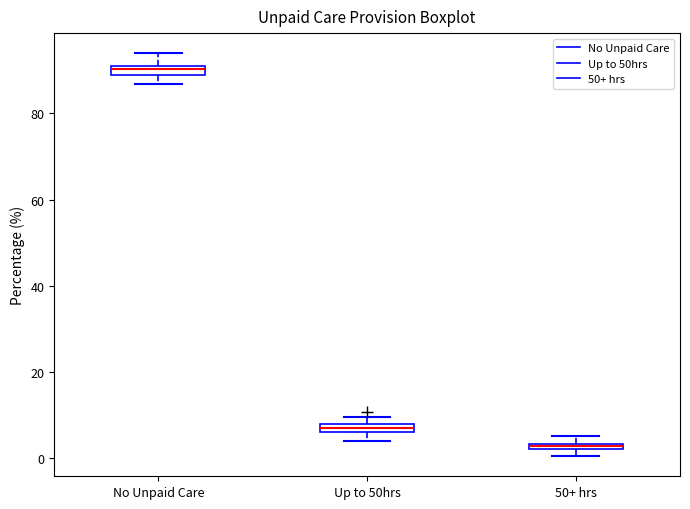

Which box has the highest median line?

No Unpaid Care